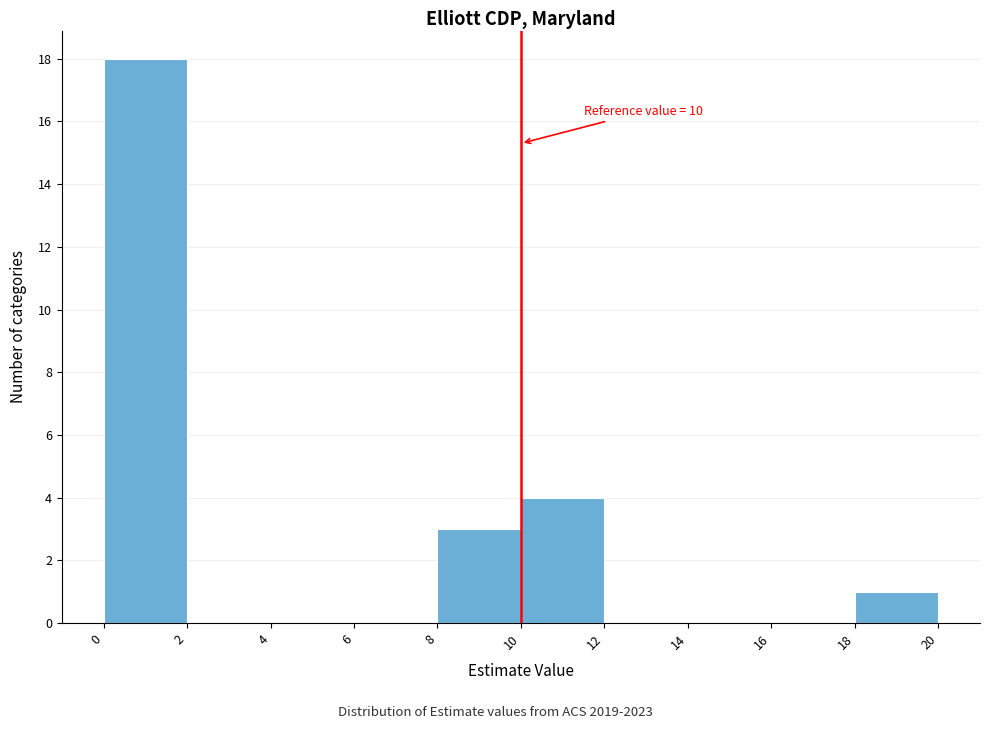

Over which range of the x-axis is the bar tallest?

0 to 2